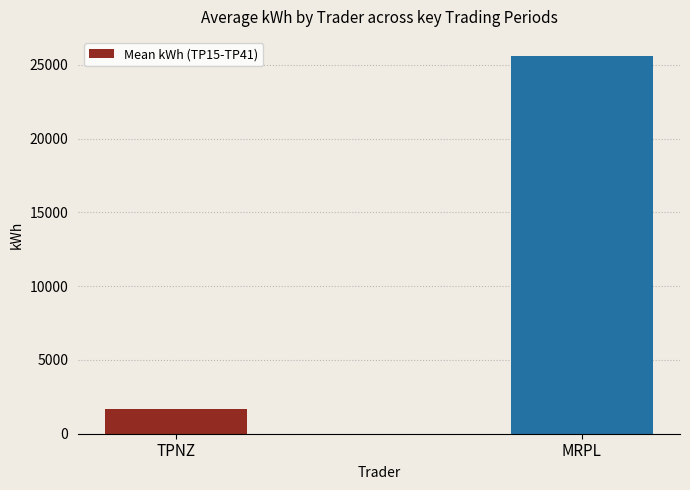

Reading left to right, what are all the values shown in this chart?

TPNZ=1644.2	MRPL=25616.7